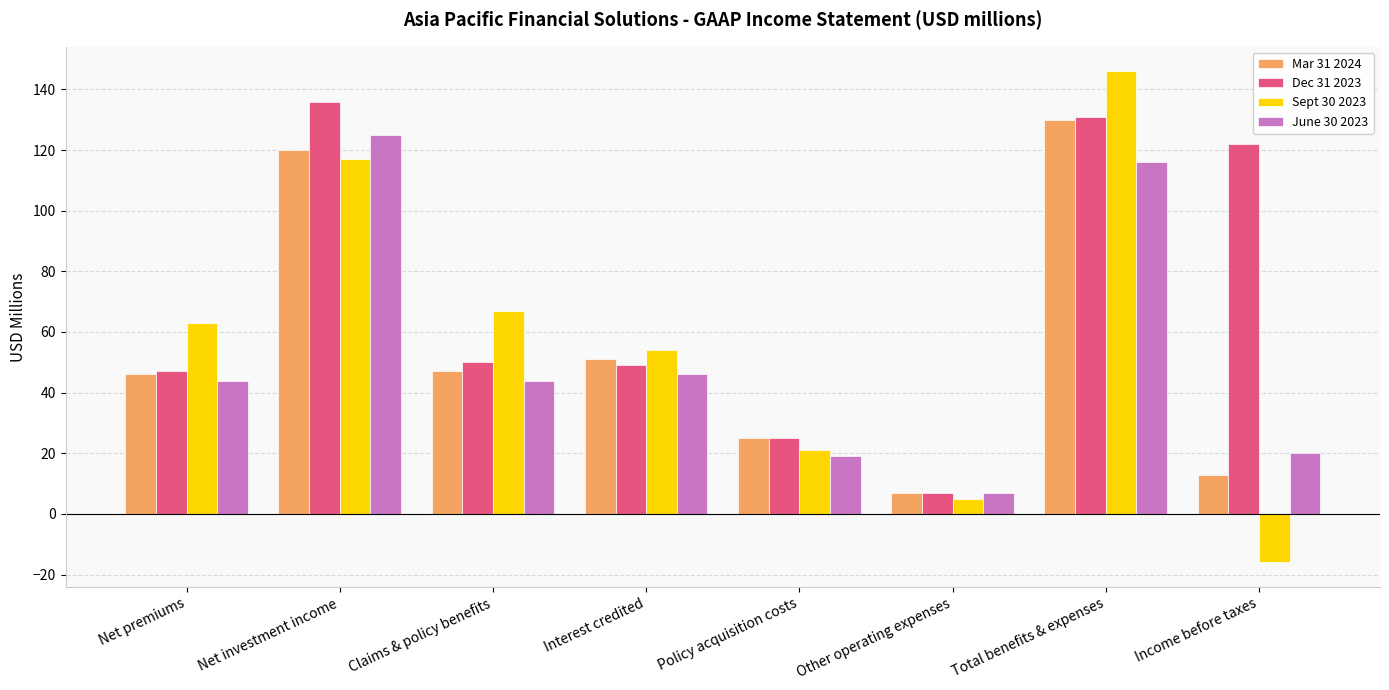

Reading left to right, what are all the values shown in this chart?

Mar 31 2024: Net premiums=46	Net investment income=120	Claims & policy benefits=47	Interest credited=51	Policy acquisition costs=25	Other operating expenses=7	Total benefits & expenses=130	Income before taxes=13
Dec 31 2023: Net premiums=47	Net investment income=136	Claims & policy benefits=50	Interest credited=49	Policy acquisition costs=25	Other operating expenses=7	Total benefits & expenses=131	Income before taxes=122
Sept 30 2023: Net premiums=63	Net investment income=117	Claims & policy benefits=67	Interest credited=54	Policy acquisition costs=21	Other operating expenses=5	Total benefits & expenses=146	Income before taxes=-16
June 30 2023: Net premiums=44	Net investment income=125	Claims & policy benefits=44	Interest credited=46	Policy acquisition costs=19	Other operating expenses=7	Total benefits & expenses=116	Income before taxes=20